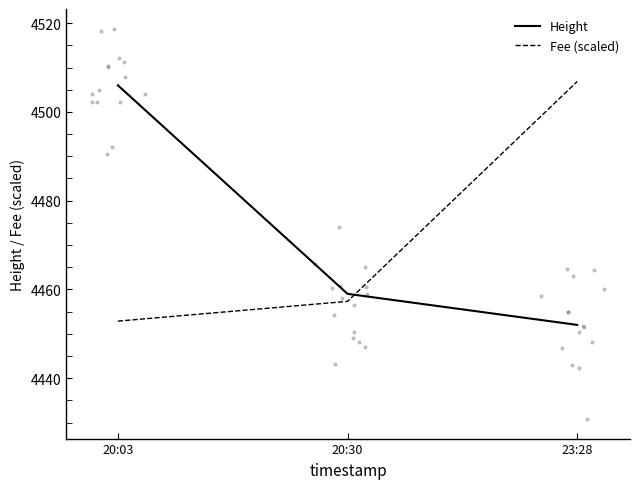

Which series has the largest total across all categories?

Height